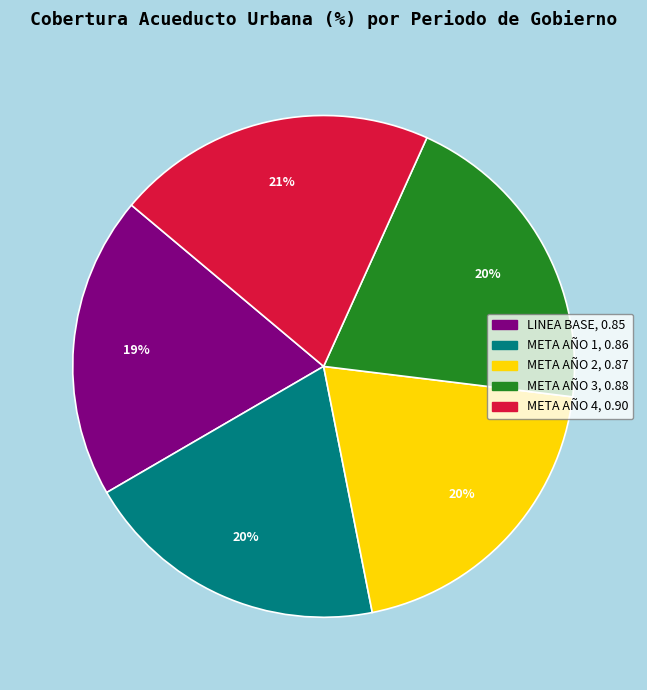

Is the sum of META AÑO 4 and LINEA BASE greater than half?

No